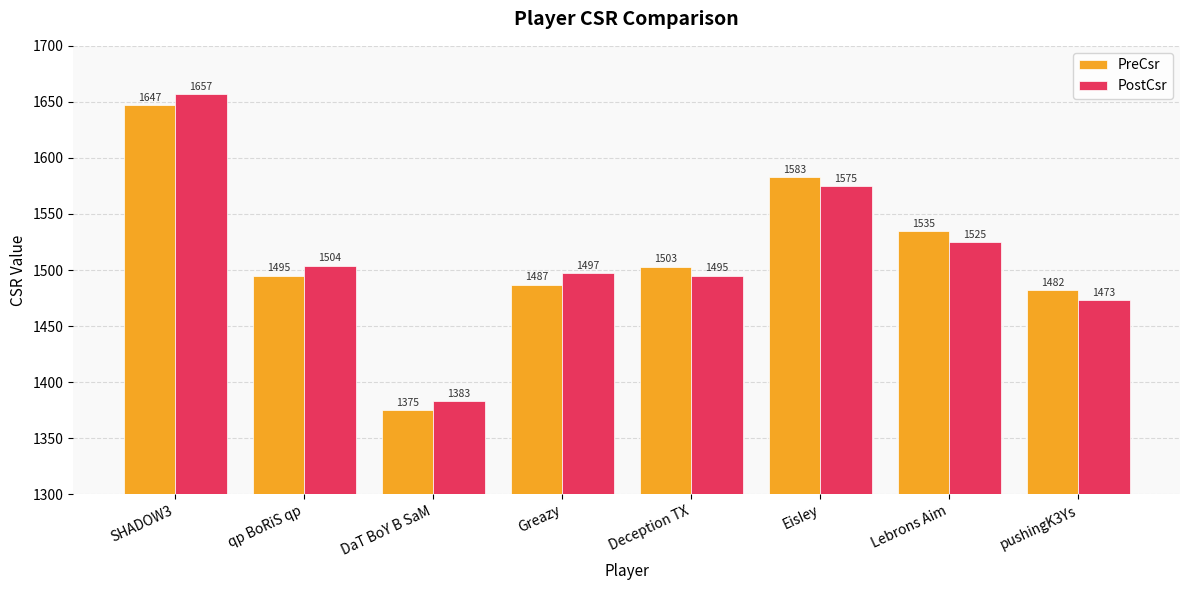

List the series in order of their overall mean, highest first.

PostCsr, PreCsr